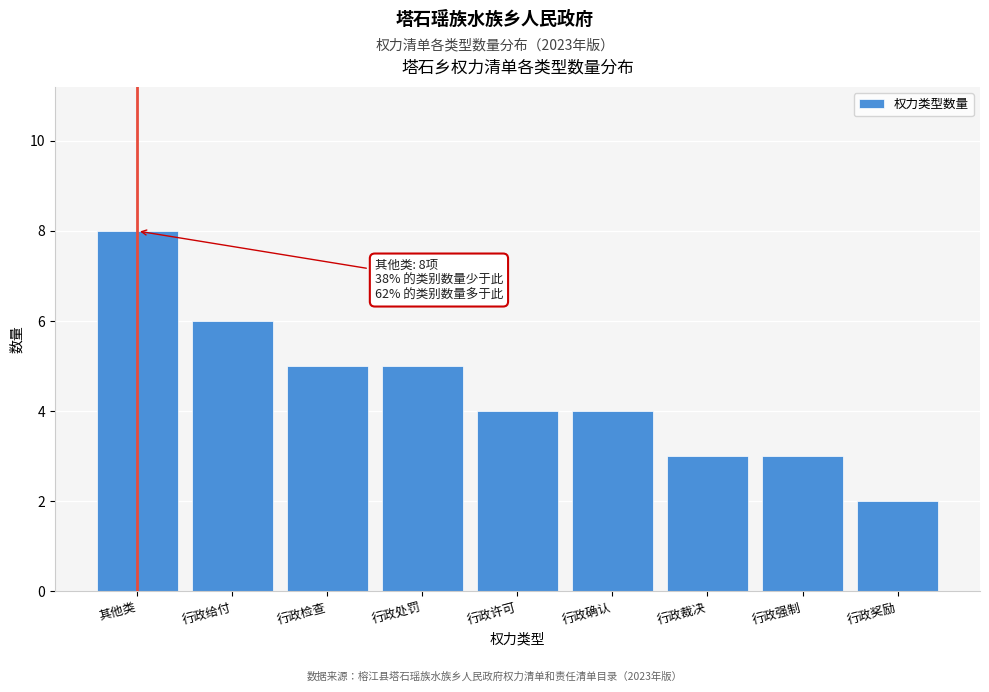

Reading left to right, transcribe all the data shown in this chart.

8	6	5	5	4	4	3	3	2